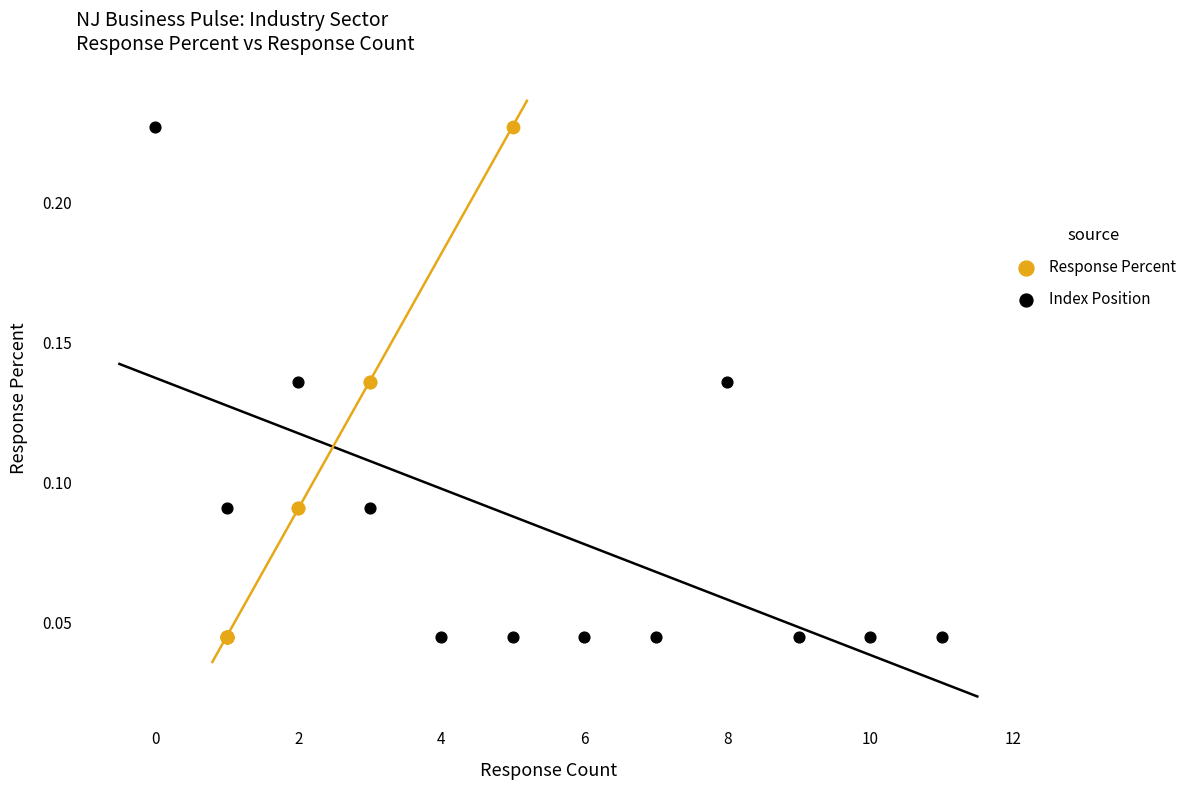

What are all the series names shown in the legend?

Response Percent, Index Position